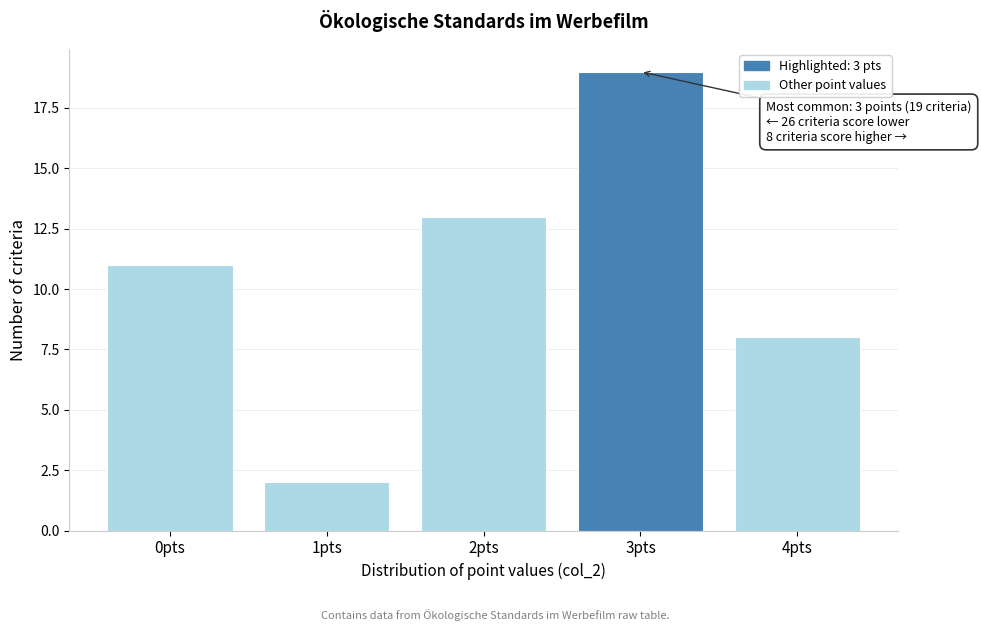

Over which range of the x-axis is the bar tallest?

2.5 to 3.5